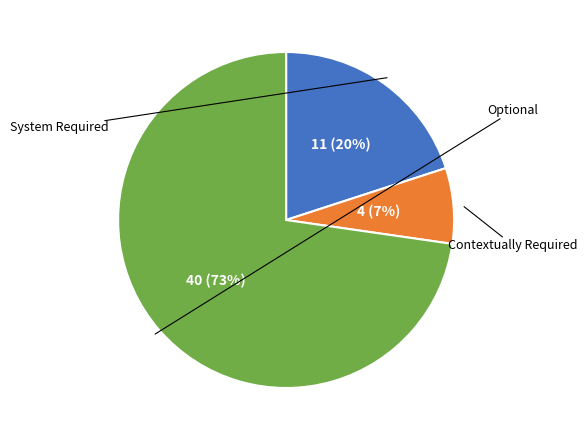

Is there a majority slice in this chart?

Yes